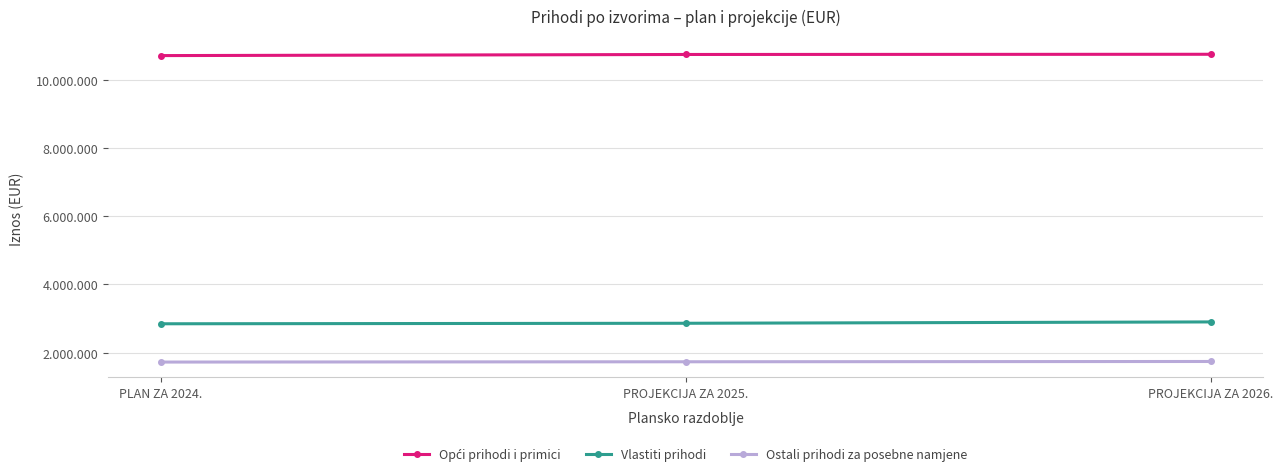

Does the chart have visible grid lines?

Yes